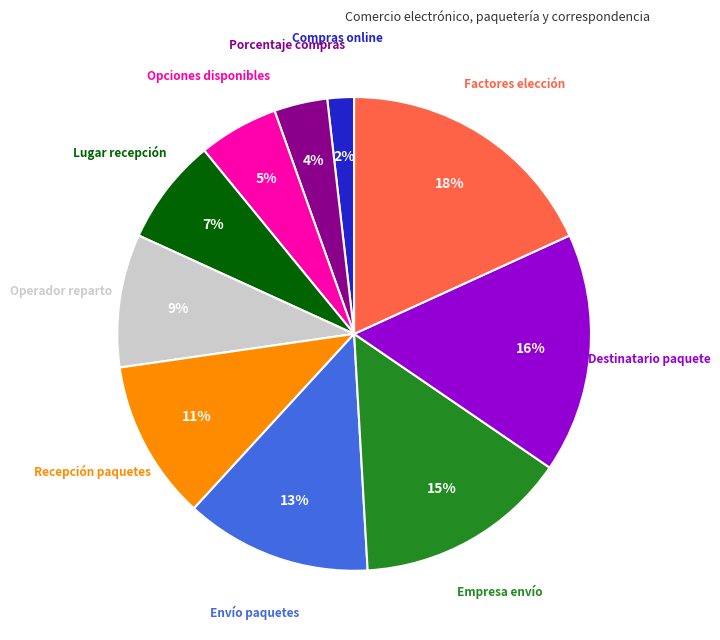

To the nearest percent, what is the average slice percentage?

10%